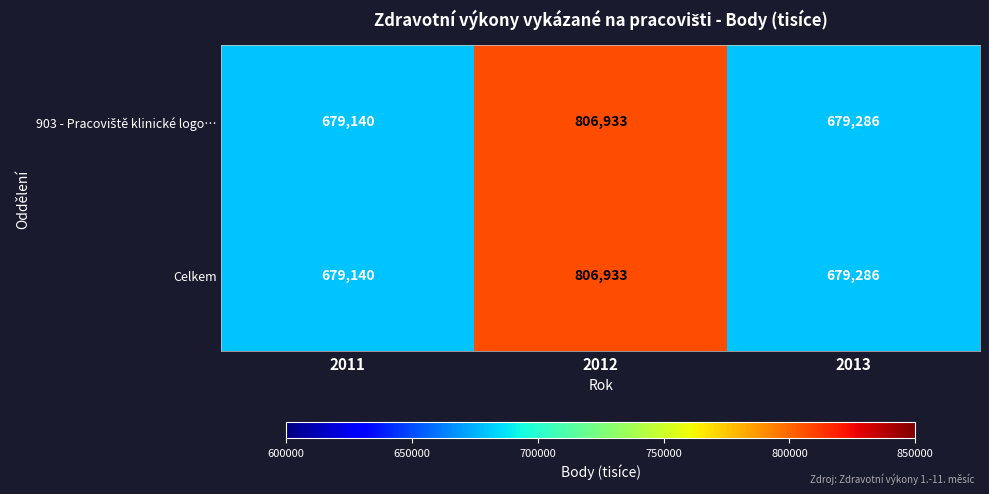

What is the total value across all series at 2012?

1613866